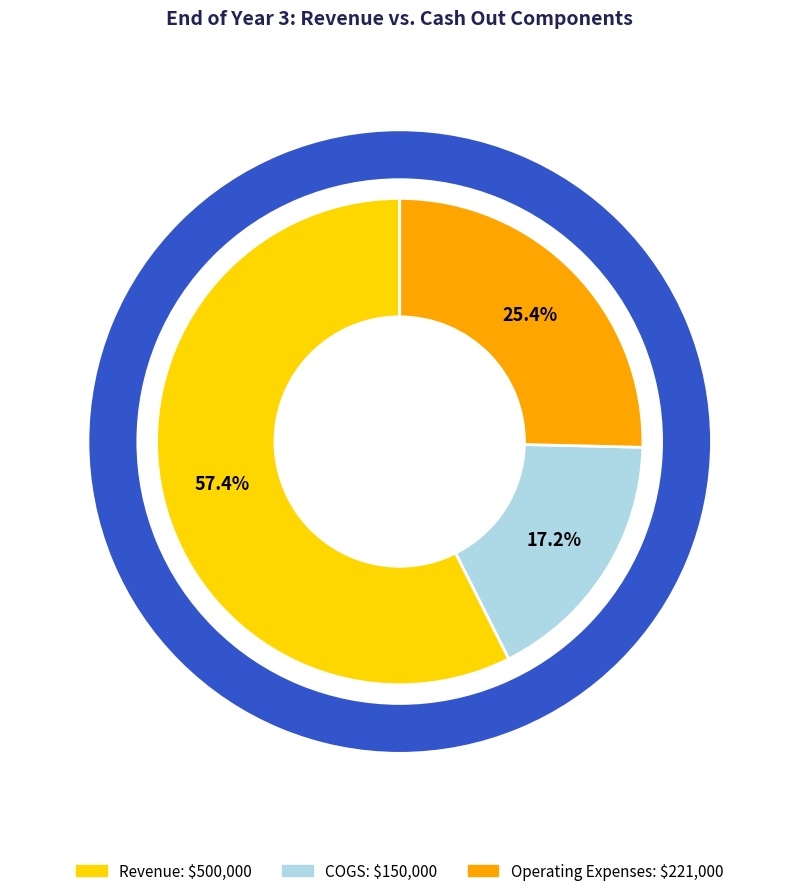

Does any single category account for the majority?

Yes